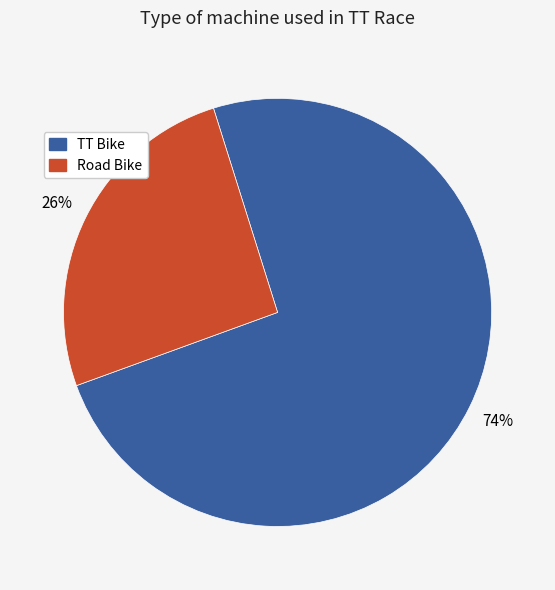

Between Road Bike and TT Bike, which is larger?

TT Bike